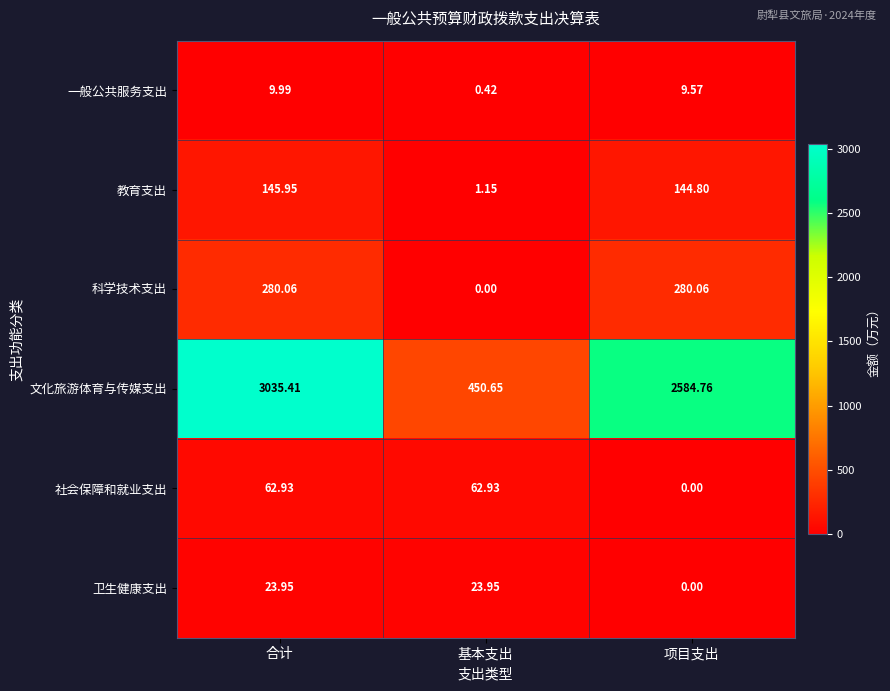

At how many categories does at least one series exceed 472?

2